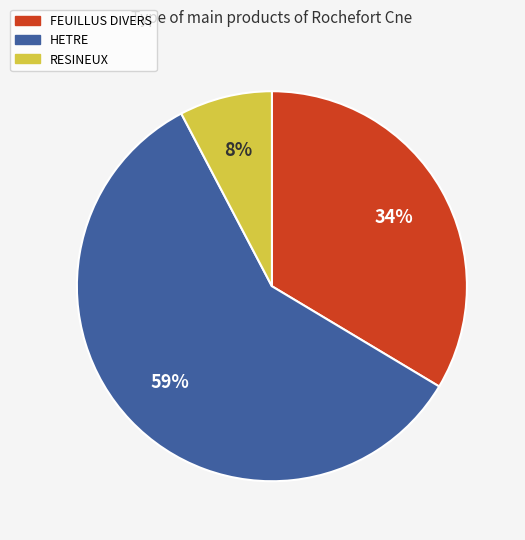

What is the smallest slice in the pie chart?

RESINEUX